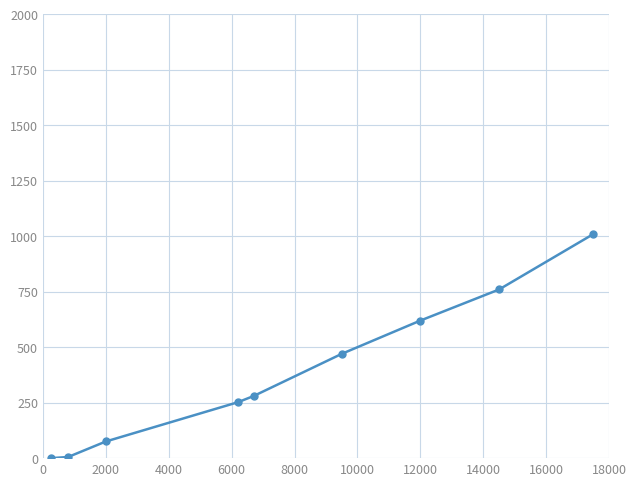

What is the value of the 7th point from the left?

620